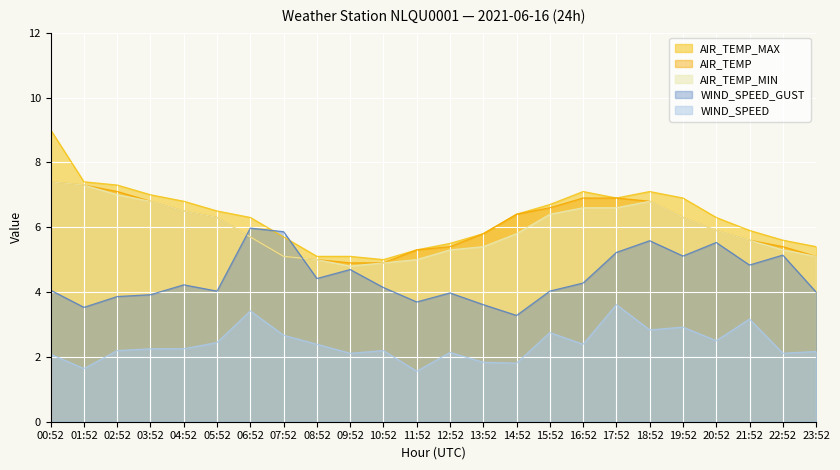

What is the total value across all series at 12:52?

22.3